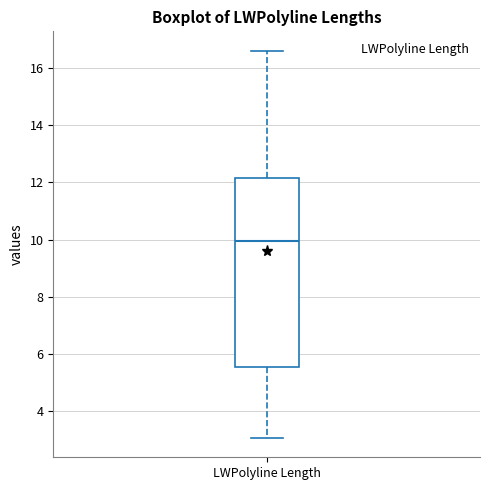

Where is the lower edge of the box for LWPolyline Length on the y-axis? The values are not printed on the chart, so give them approximately, as read against the axis.

5.6